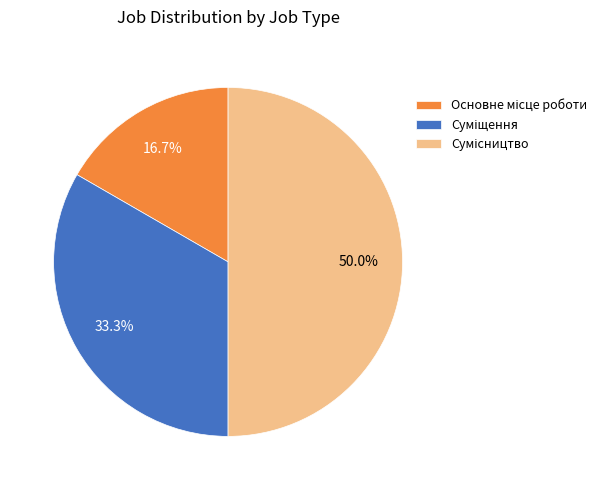

How many slices are in this pie chart?

3